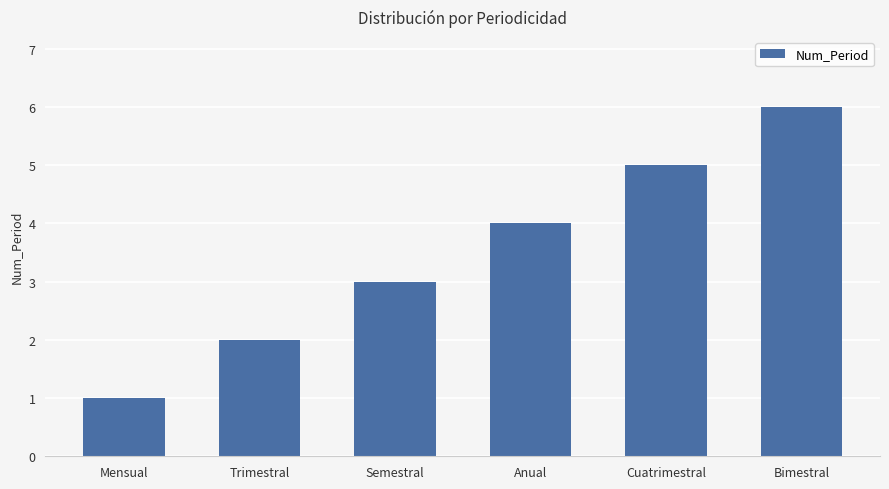

At which label is the value closest to 3?

Semestral